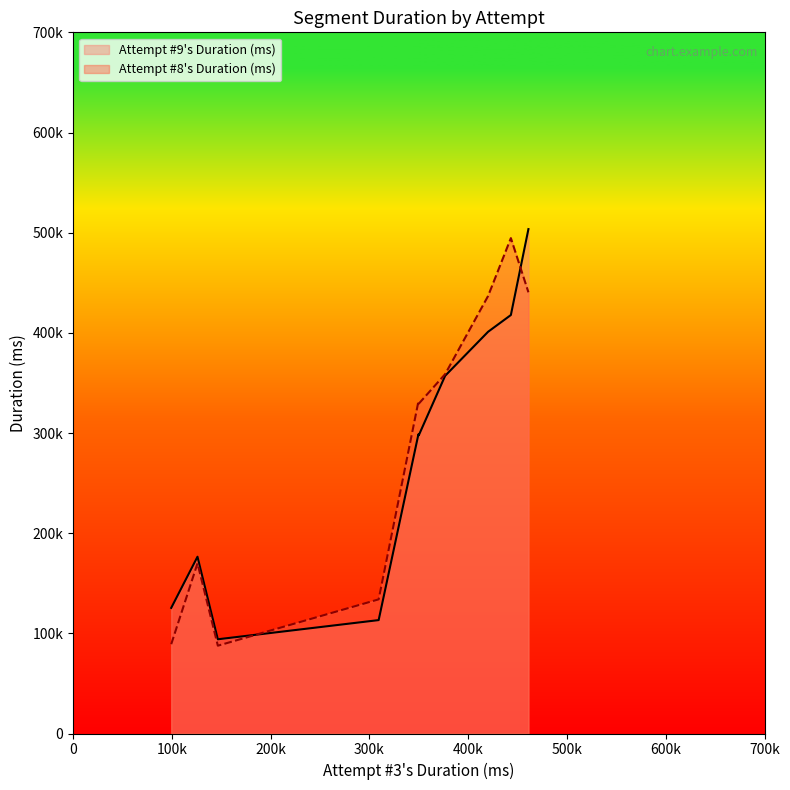

What is the lowest value of the Attempt #9's Duration (ms) series?

94072